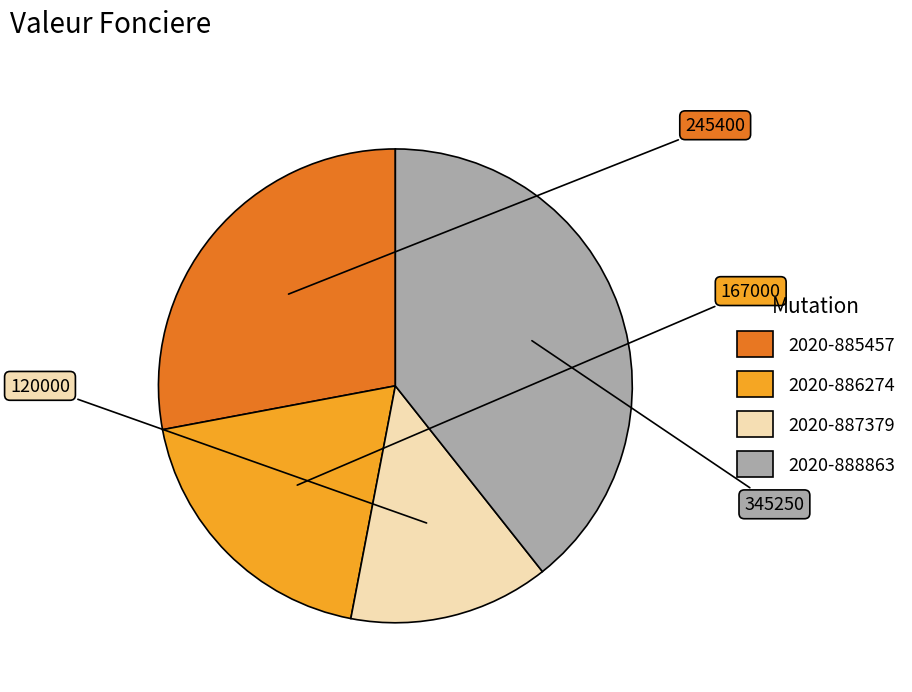

True or false: 2020-885457 accounts for 28% of the total.

True